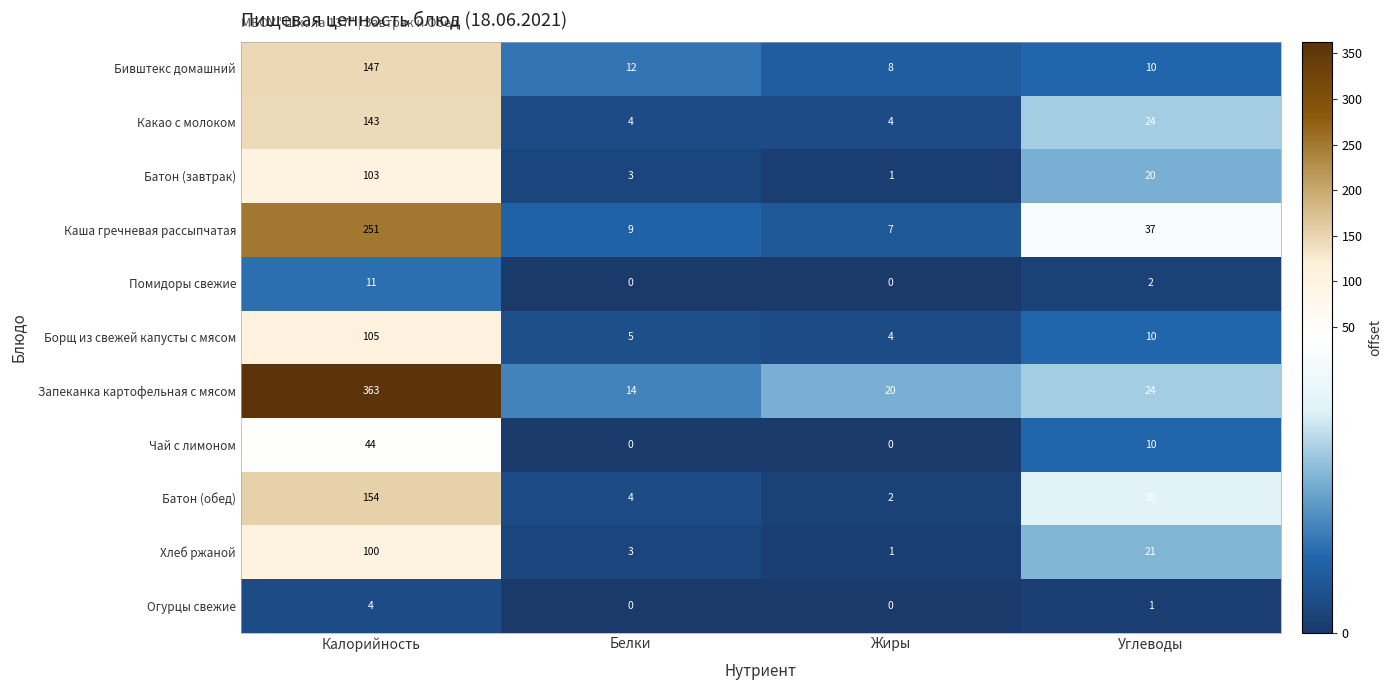

Is it true that Борщ из свежей капусты с мясом equals 9 at Белки?

False